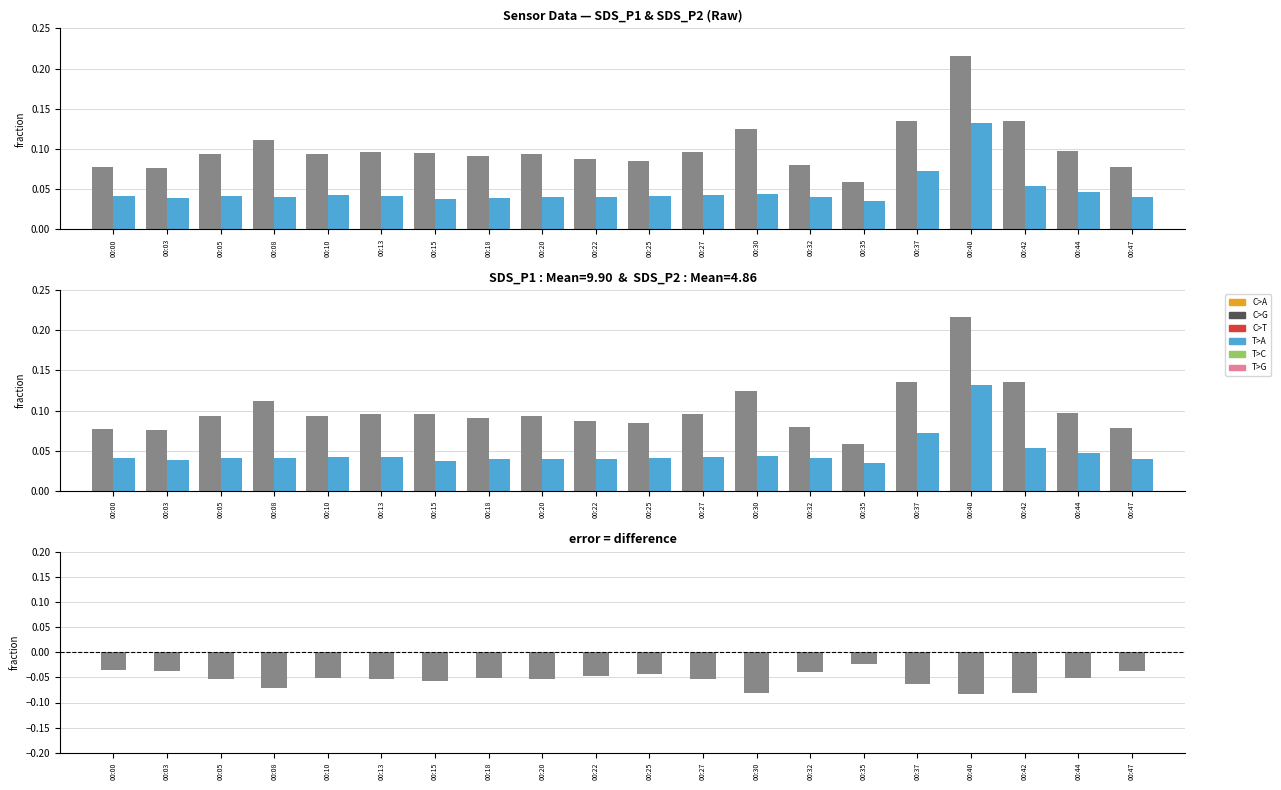

How many groups of bars are there?

20